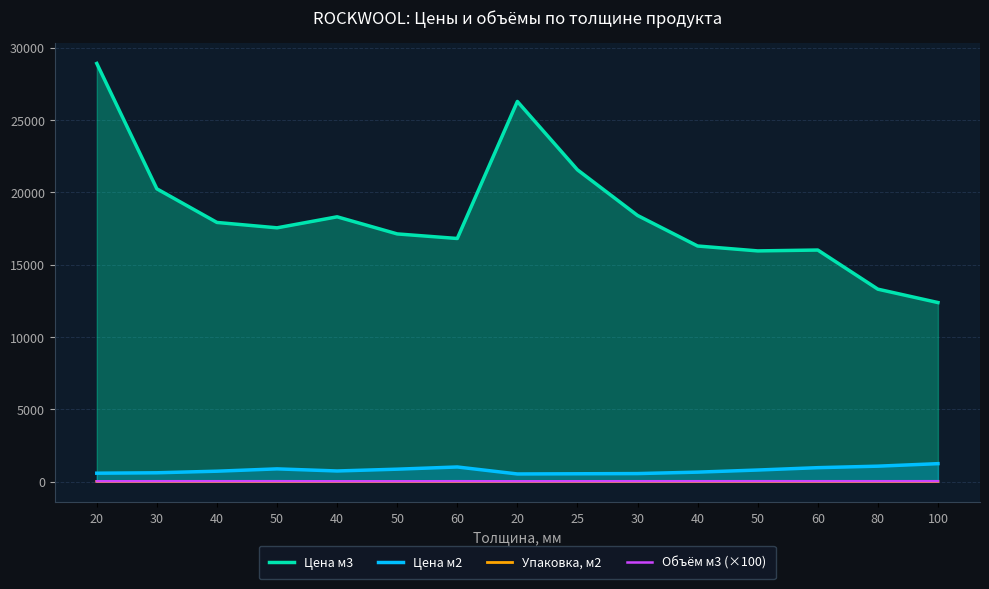

How many categories are shown in the chart?

15